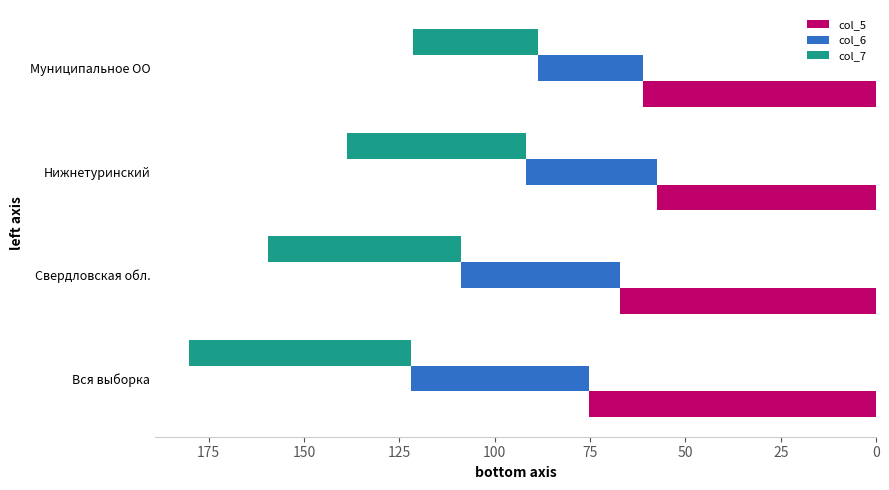

How many bars are there in each group?

3